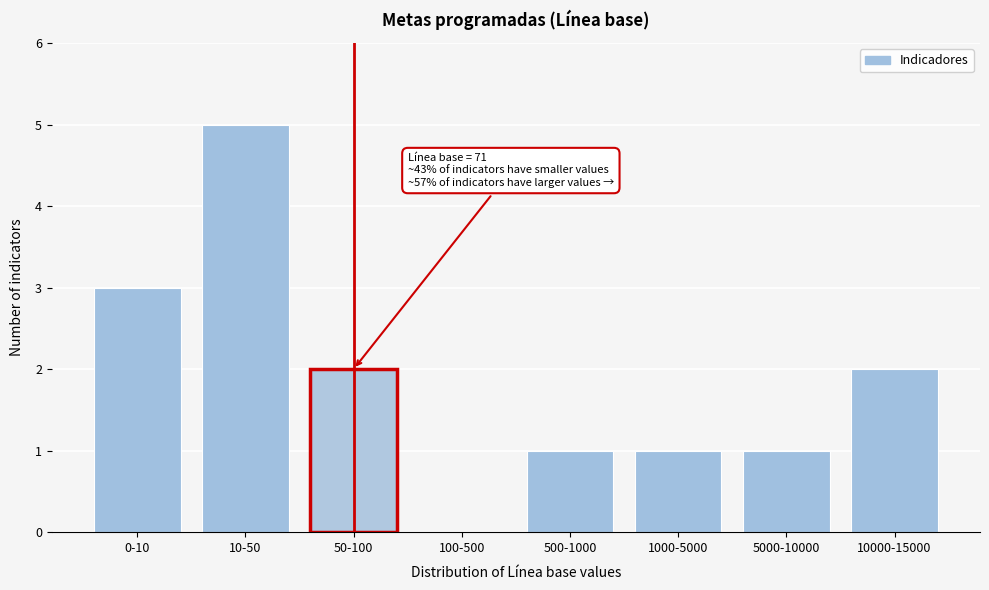

Reading right to left, list all the values displayed in this chart.

10000-15000=2	5000-10000=1	1000-5000=1	500-1000=1	100-500=0	50-100=2	10-50=5	0-10=3